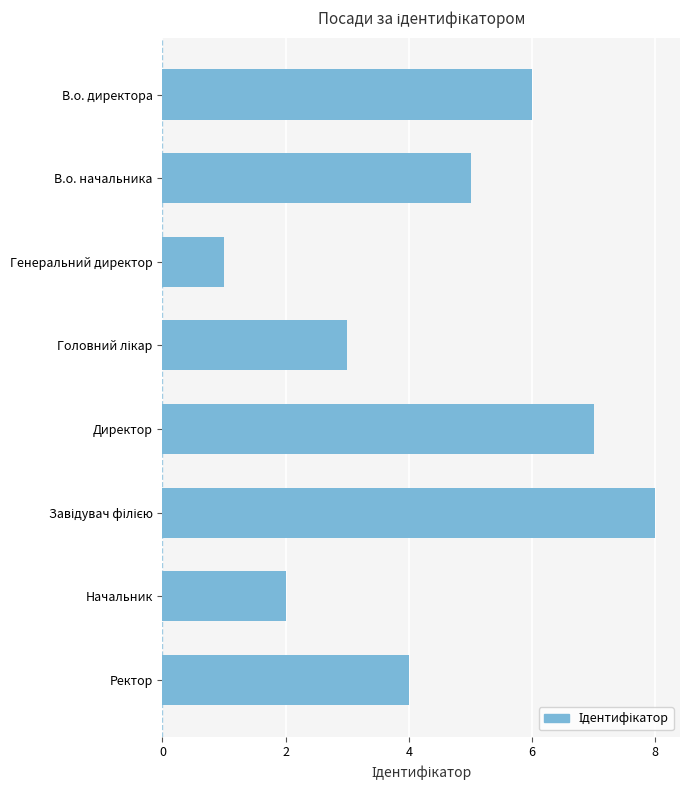

How many distinct data groups are displayed?

1